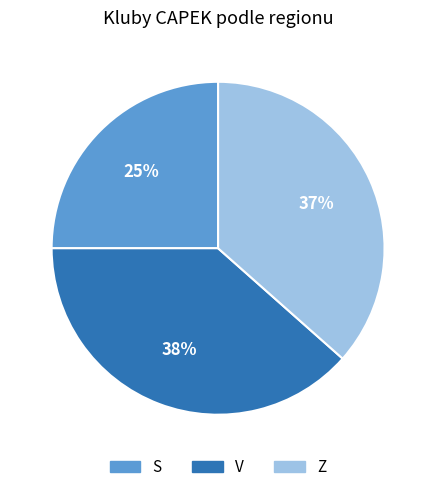

Which slice is the smallest?

S